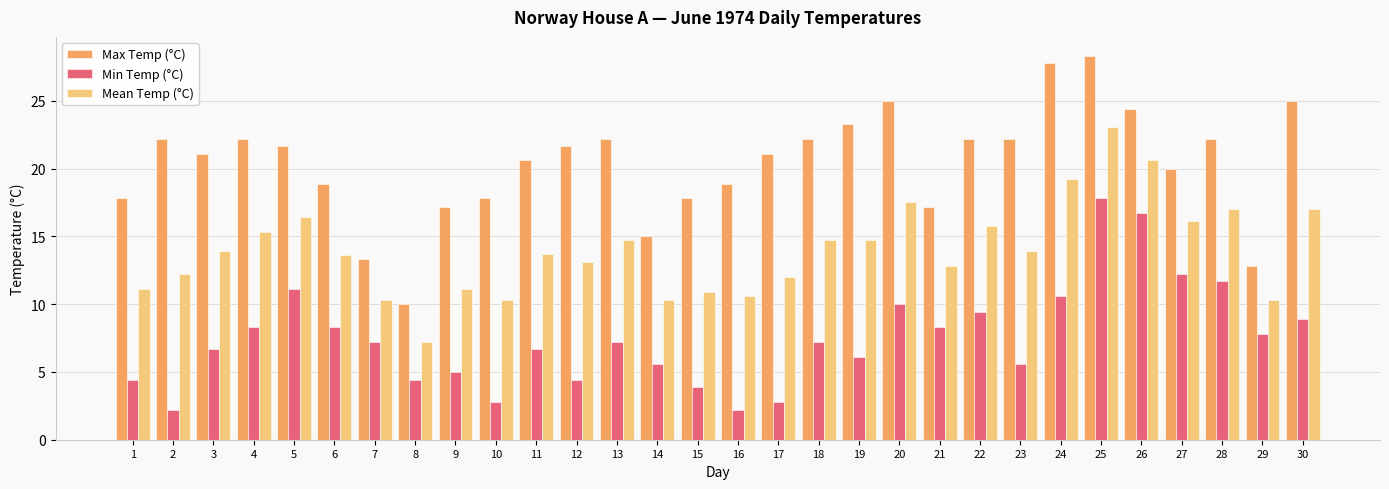

What is the total value across all series at 13?

44.1